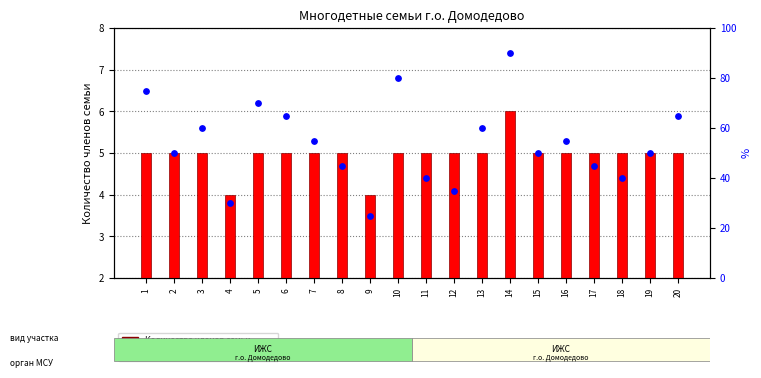

Which series contains the highest Y value?

percentile rank within the sample